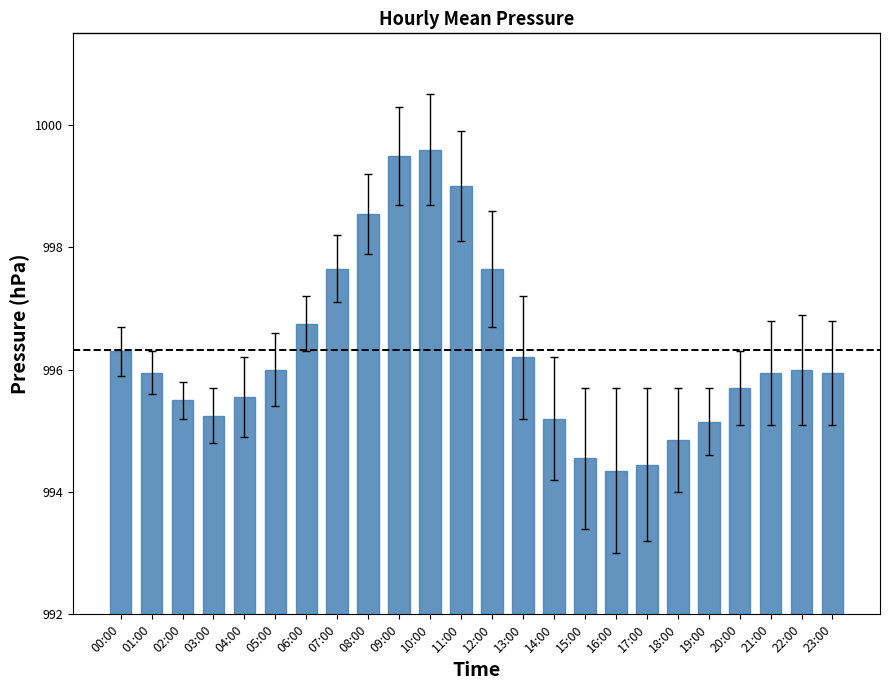

Which label corresponds to the largest value in the chart?

10:00